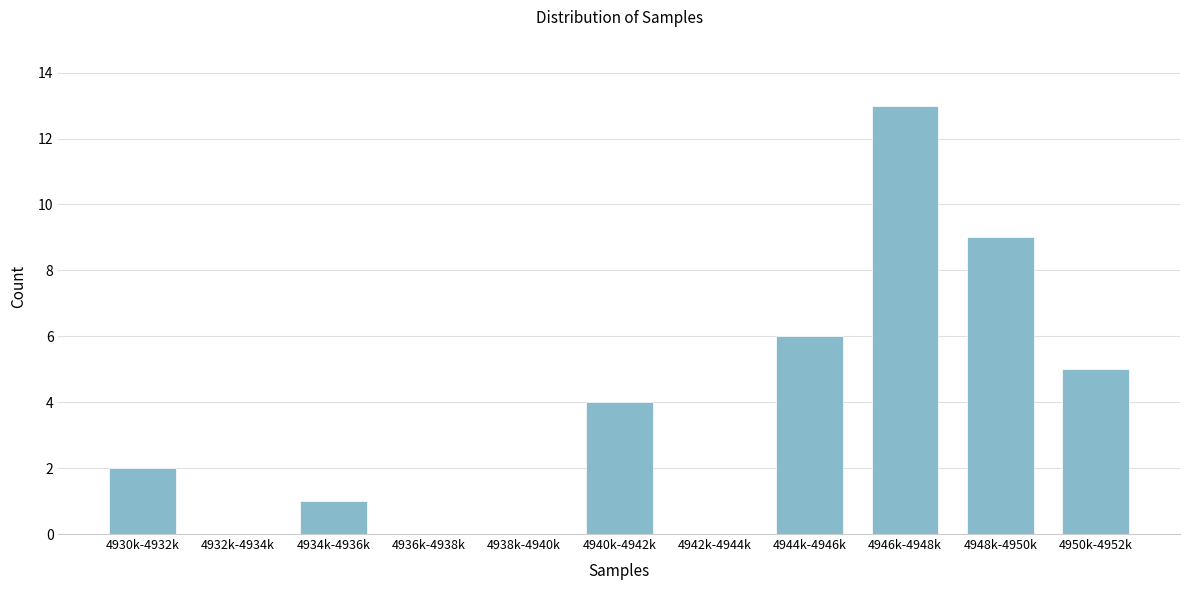

Reading right to left, what are all the values shown in this chart?

4950k-4952k=5	4948k-4950k=9	4946k-4948k=13	4944k-4946k=6	4942k-4944k=0	4940k-4942k=4	4938k-4940k=0	4936k-4938k=0	4934k-4936k=1	4932k-4934k=0	4930k-4932k=2